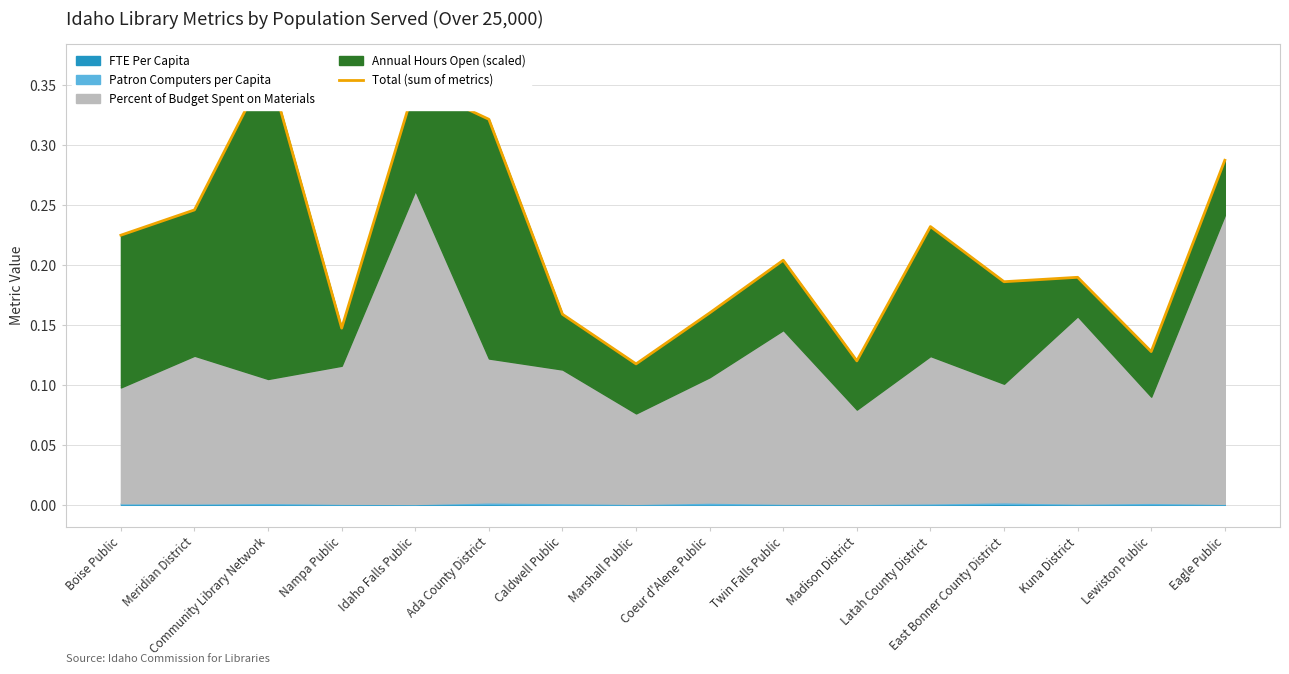

What is the maximum value shown in the chart?

0.4